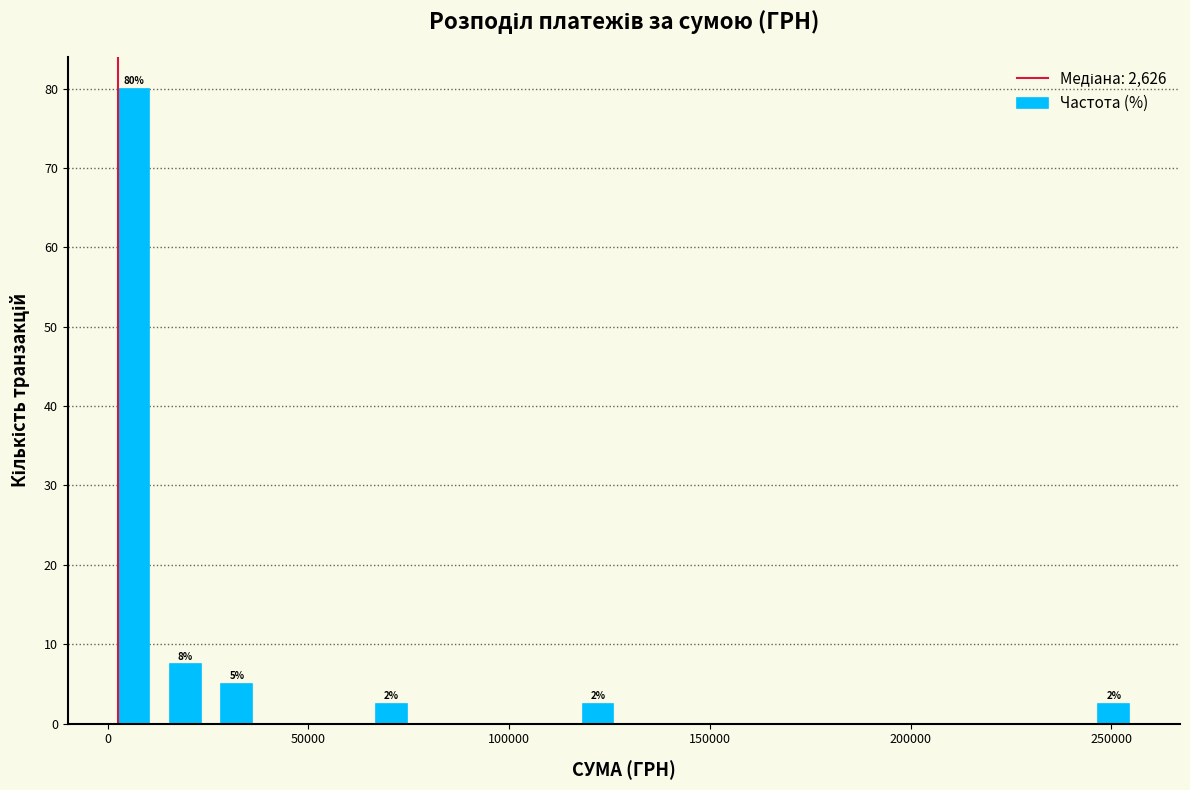

Around what value on the x-axis is the tallest bar? Give the approximate position of its centre, as read against the axis.

5000